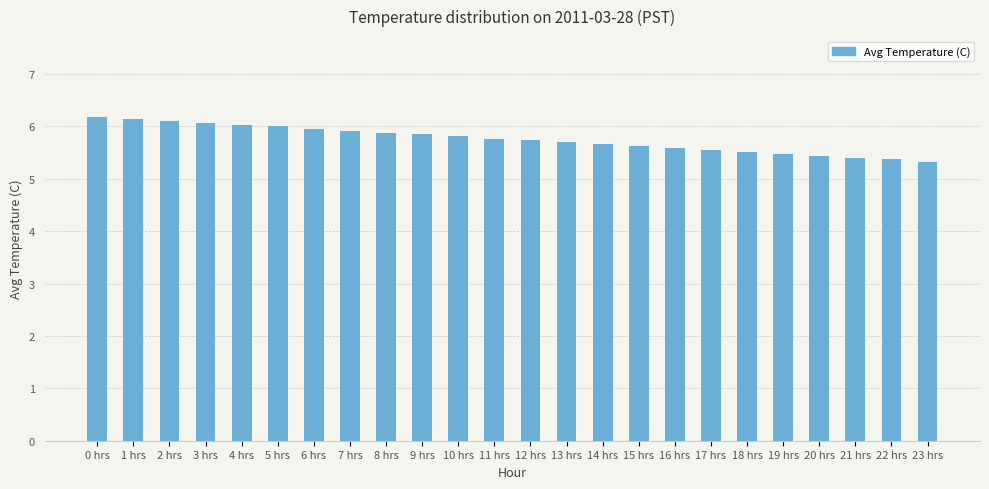

How many categories are shown in the chart?

24